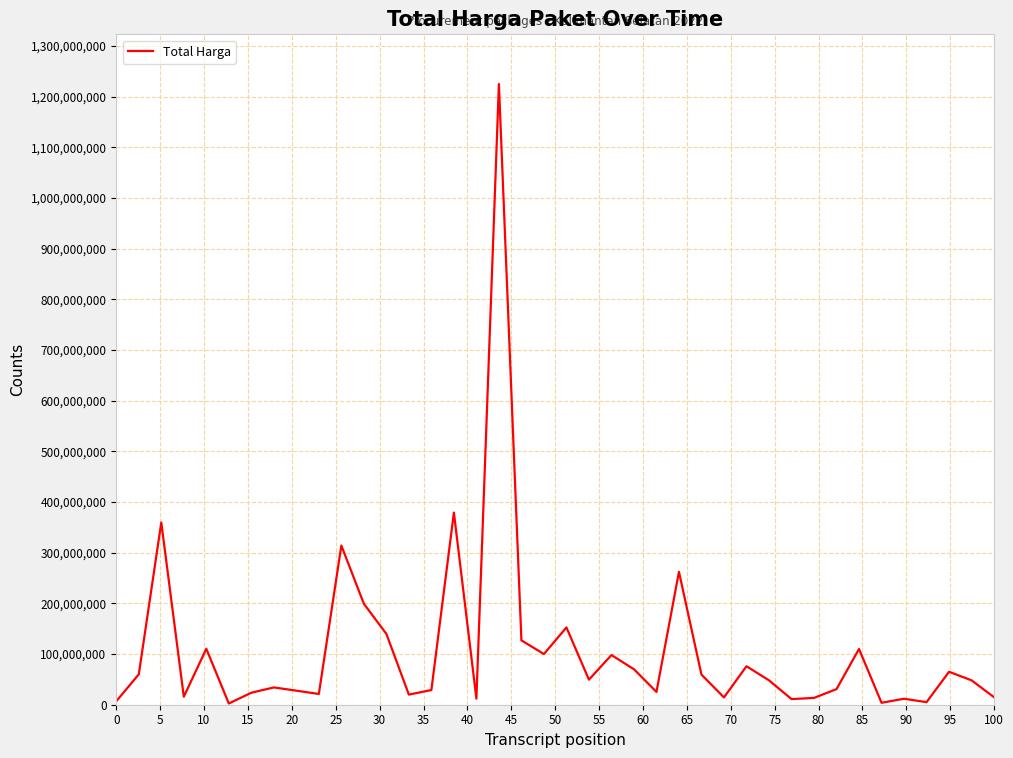

What is the minimum value shown in the chart?

2395750